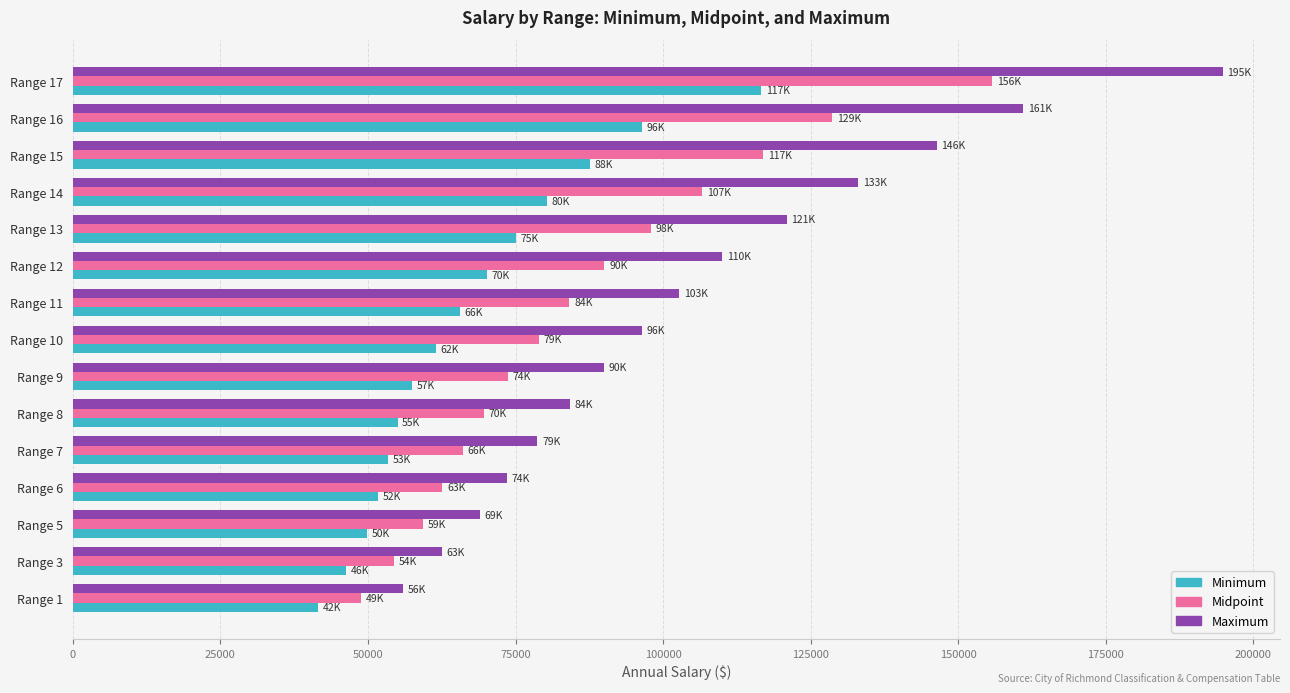

The value of Midpoint at Range 3 is 54422. True or false?

True